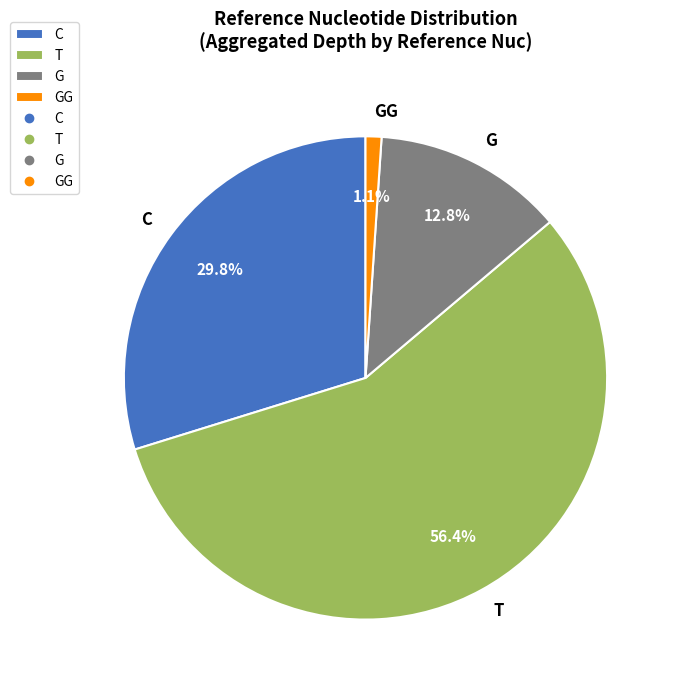

True or false: G accounts for 25% of the total.

False